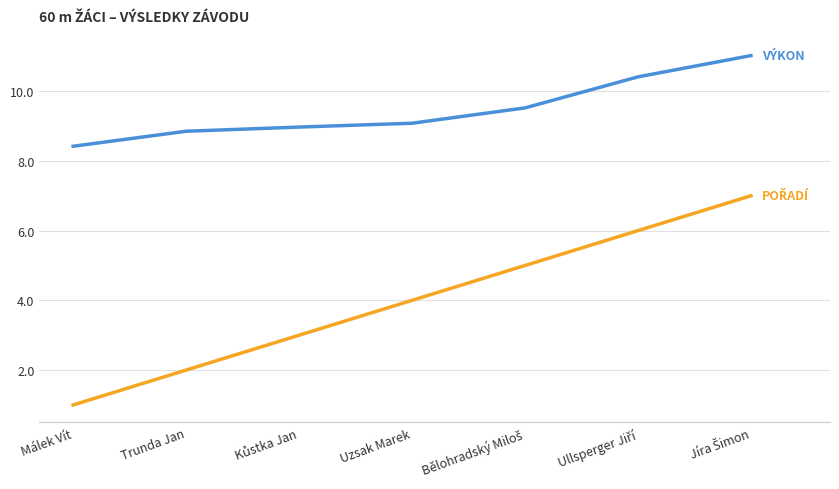

What position from the left is Uzsak Marek?

4